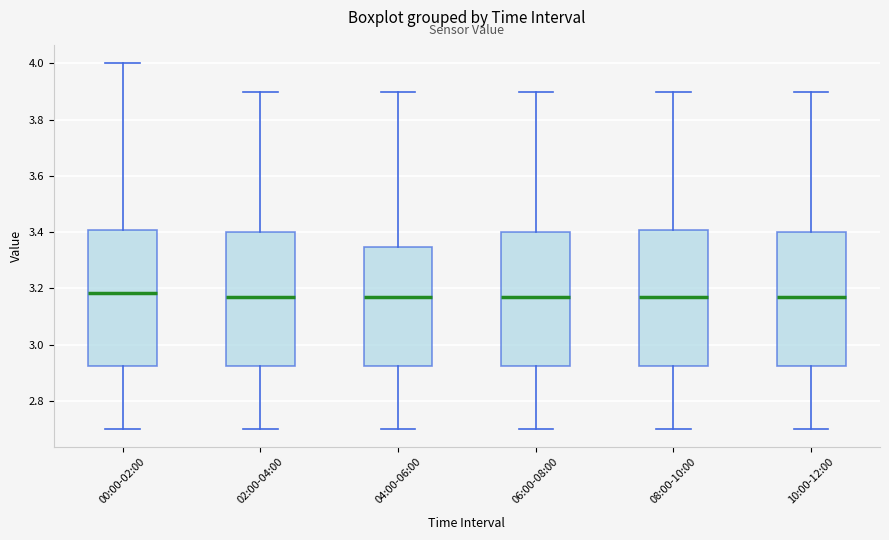

Reading left to right, read every box against the y-axis: the position of its median line, the range the box covers, and the ends of its whiskers. The values are not printed on the chart, so give them approximately, as read against the axis.

00:00-02:00: median 3.18, box 2.92 to 3.40, whiskers 2.70 to 4.00
02:00-04:00: median 3.18, box 2.92 to 3.40, whiskers 2.70 to 3.90
04:00-06:00: median 3.18, box 2.92 to 3.34, whiskers 2.70 to 3.90
06:00-08:00: median 3.18, box 2.92 to 3.40, whiskers 2.70 to 3.90
08:00-10:00: median 3.18, box 2.92 to 3.40, whiskers 2.70 to 3.90
10:00-12:00: median 3.18, box 2.92 to 3.40, whiskers 2.70 to 3.90